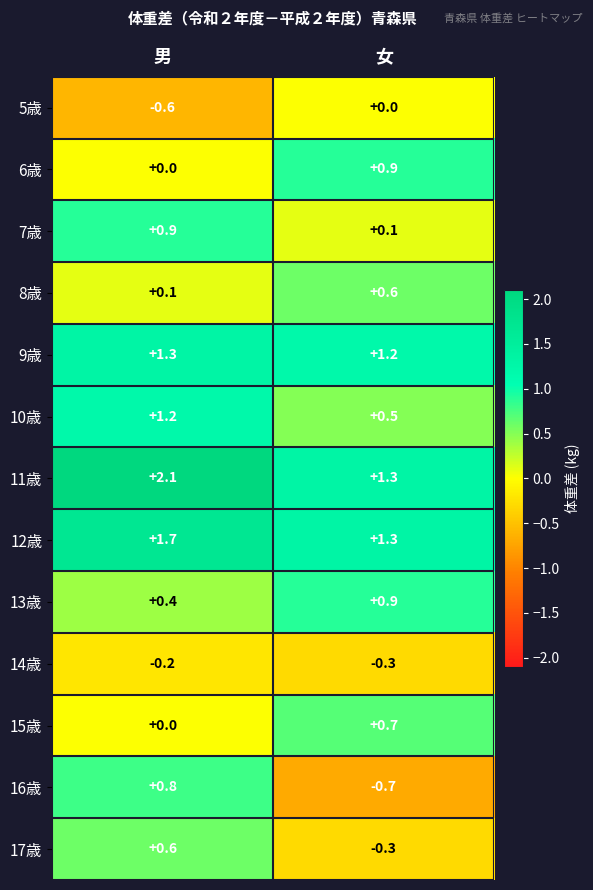

Reading right to left, what are all the values shown in this chart?

5歳: 0.0	-0.6
6歳: 0.9	0.0
7歳: 0.1	0.9
8歳: 0.6	0.1
9歳: 1.2	1.3
10歳: 0.5	1.2
11歳: 1.3	2.1
12歳: 1.3	1.7
13歳: 0.9	0.4
14歳: -0.3	-0.2
15歳: 0.7	0.0
16歳: -0.7	0.8
17歳: -0.3	0.6